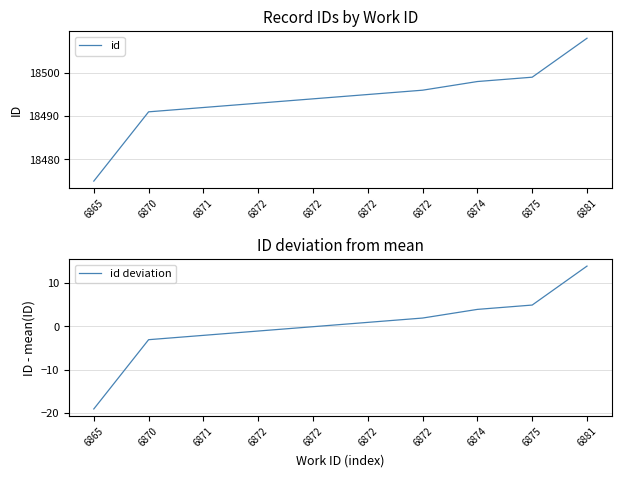

What are all the series names shown in the legend?

id, id deviation